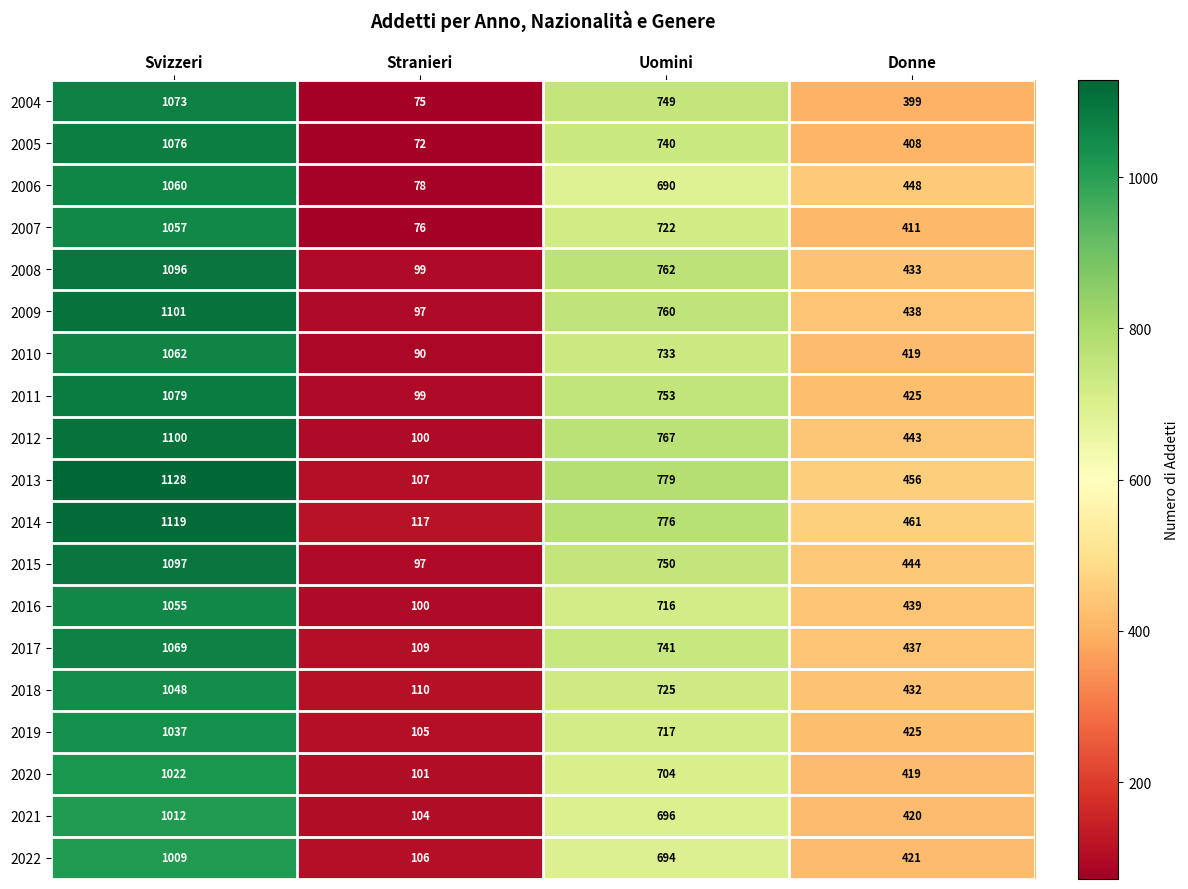

True or false: 2021 has a value of 1012 at Svizzeri.

True